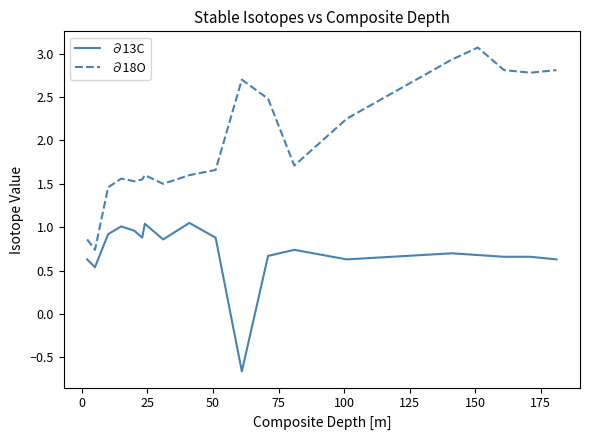

Does the chart have visible grid lines?

No